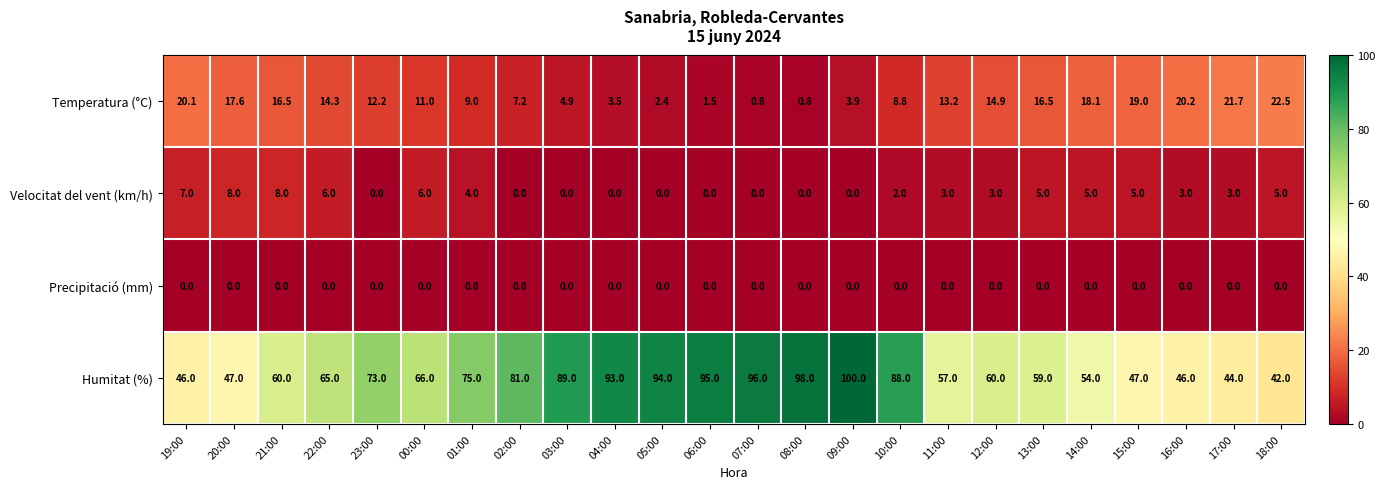

What is the difference between the highest and lowest values at 00:00?

66.0